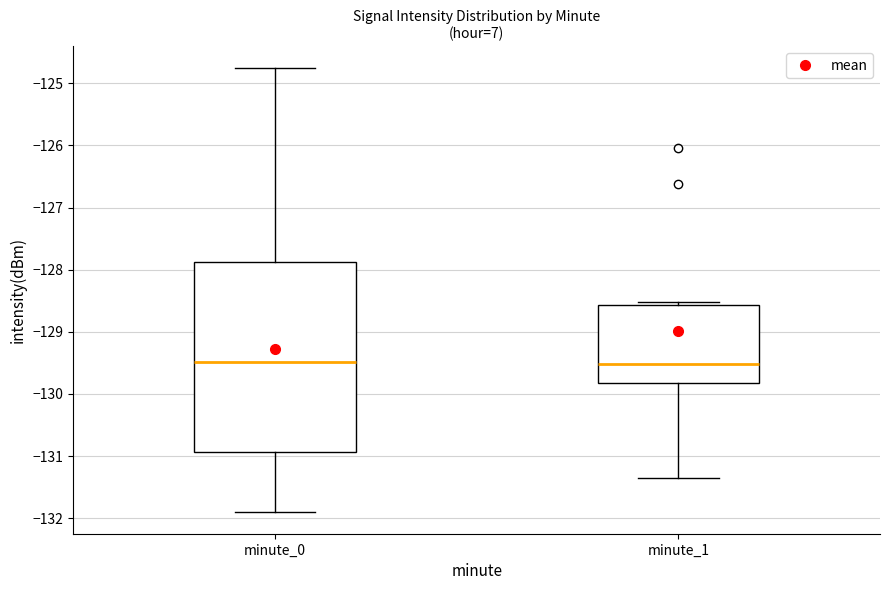

Where is the lower edge of the box for minute_1 on the y-axis? The values are not printed on the chart, so give them approximately, as read against the axis.

-129.8